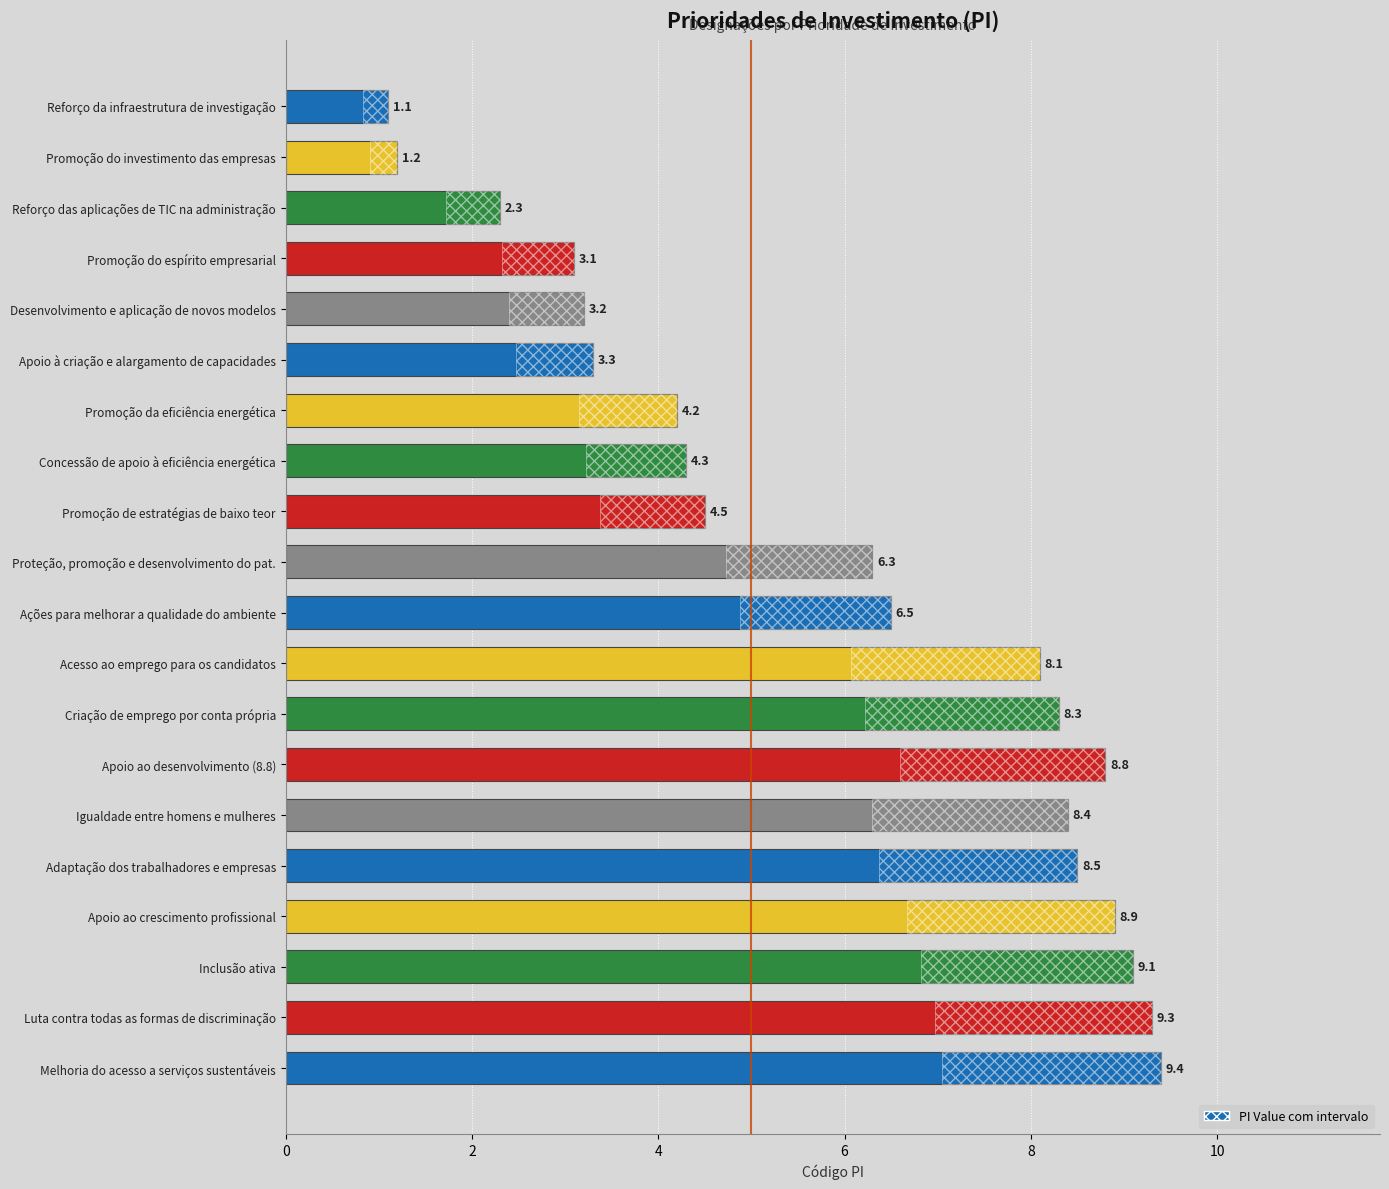

What is the change in value from Apoio à criação e alargamento de capacidades to Concessão de apoio à eficiência energética?

+1.0